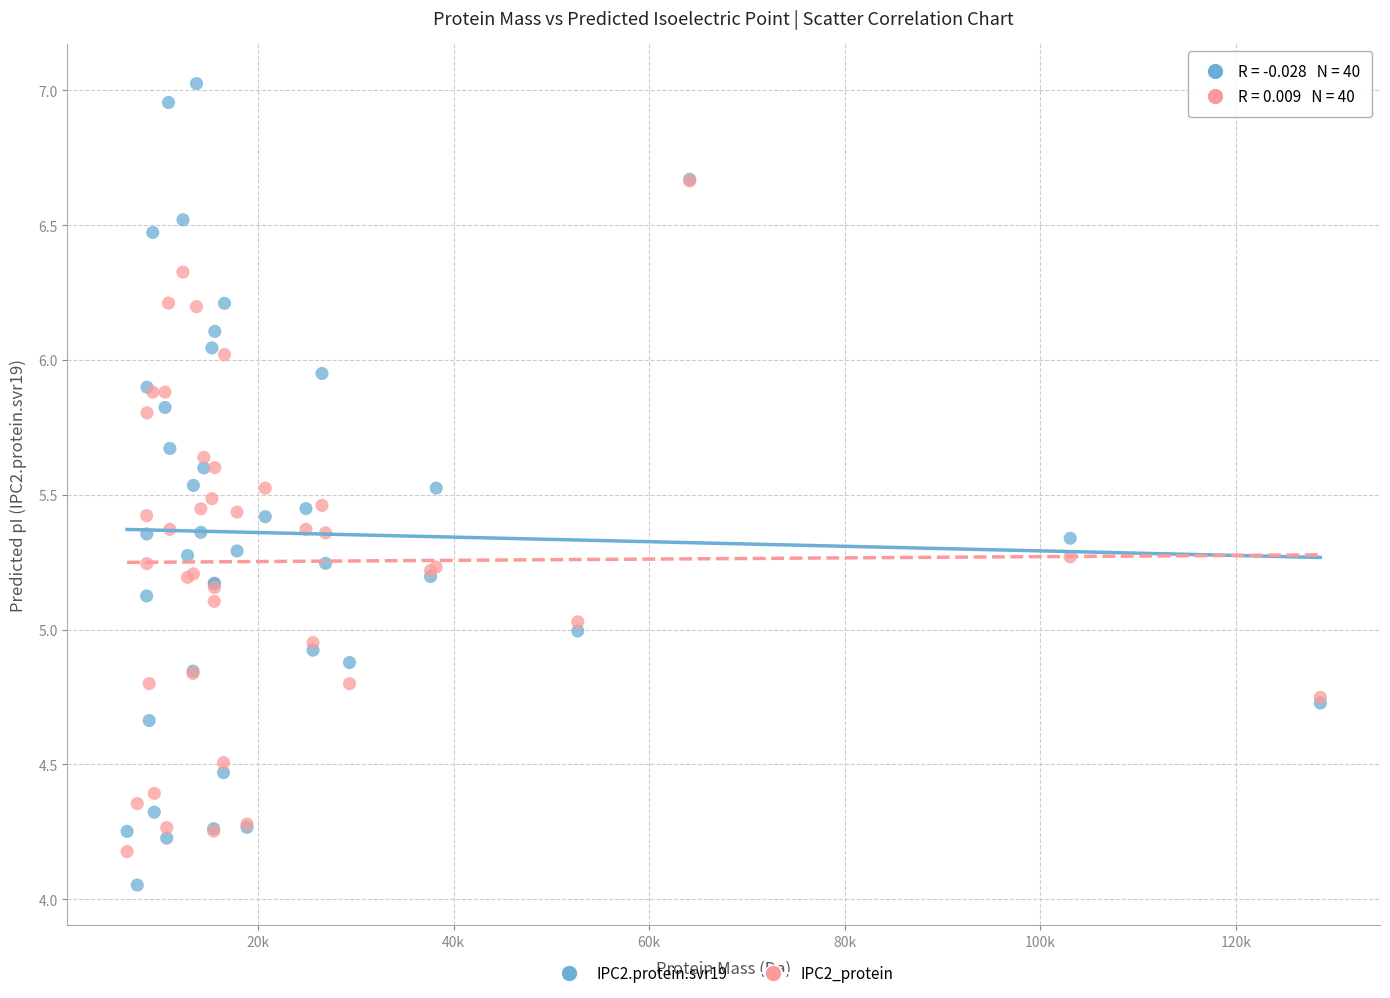

Which series contains the lowest Y value?

IPC2.protein.svr19